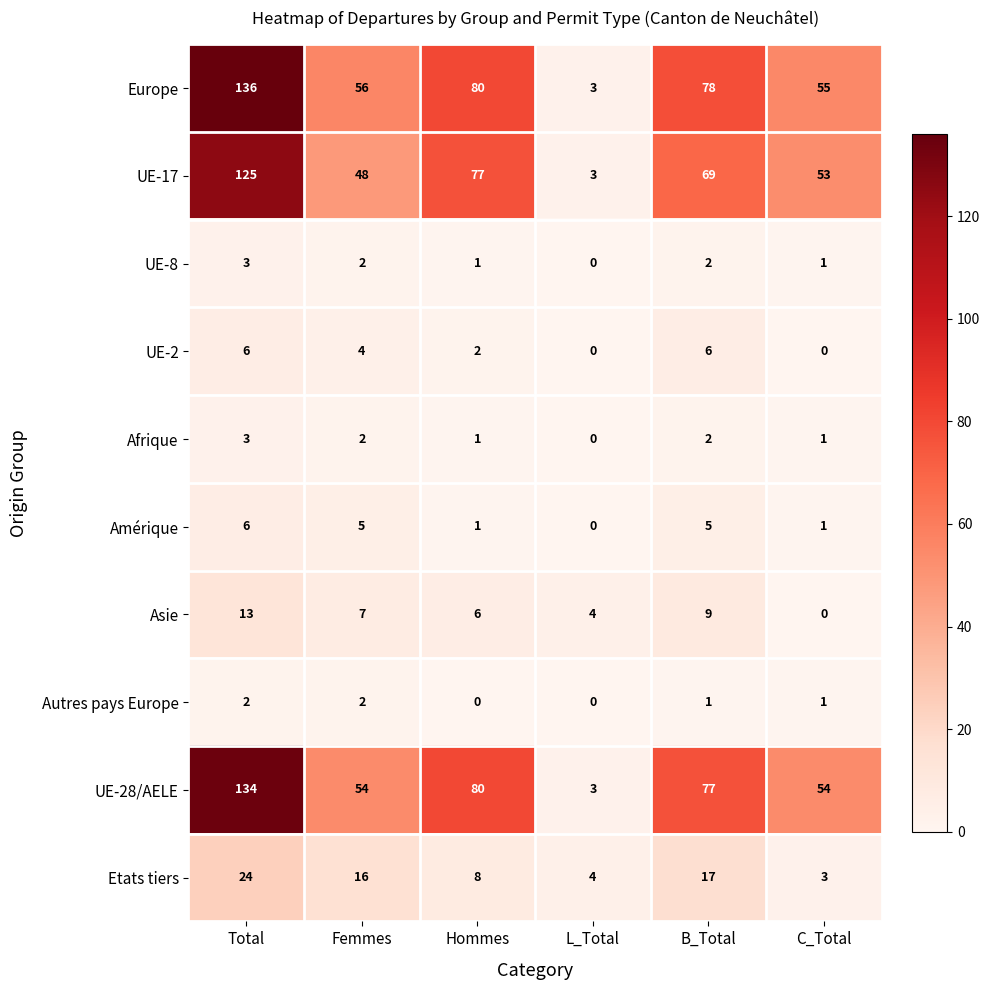

Between Hommes and C_Total, which series saw the biggest shift?

UE-28/AELE